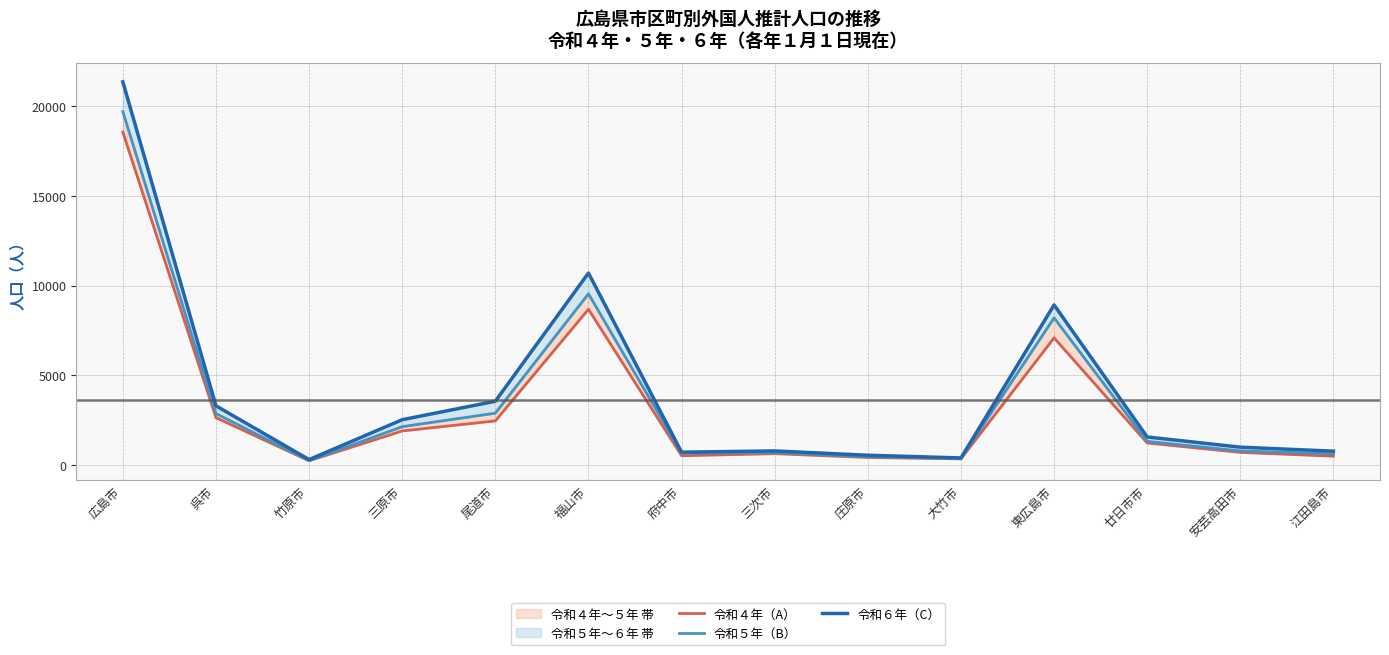

How many series are shown in this chart?

3